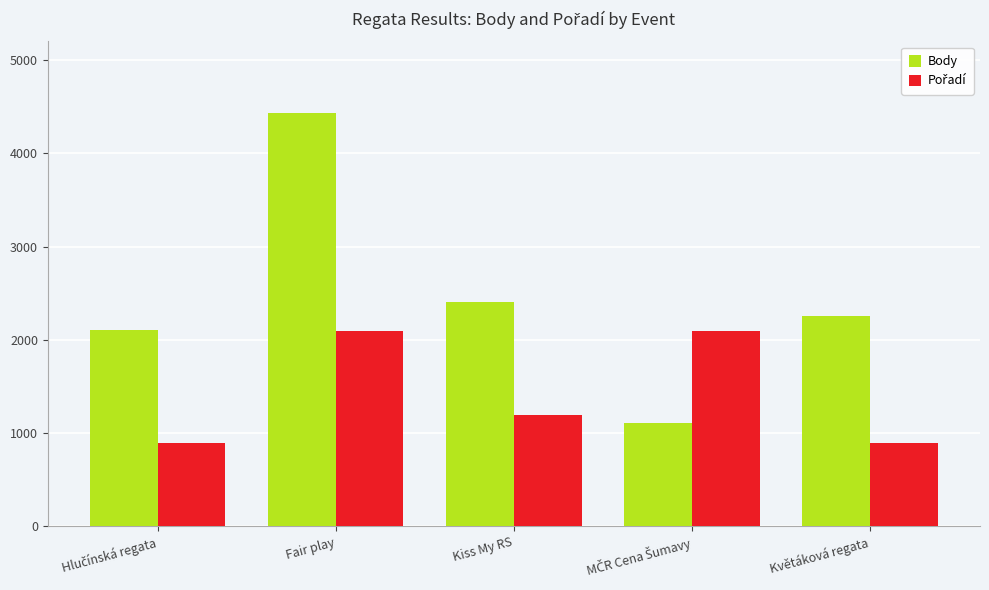

Where is Body nearest to the value 2775?

Kiss My RS